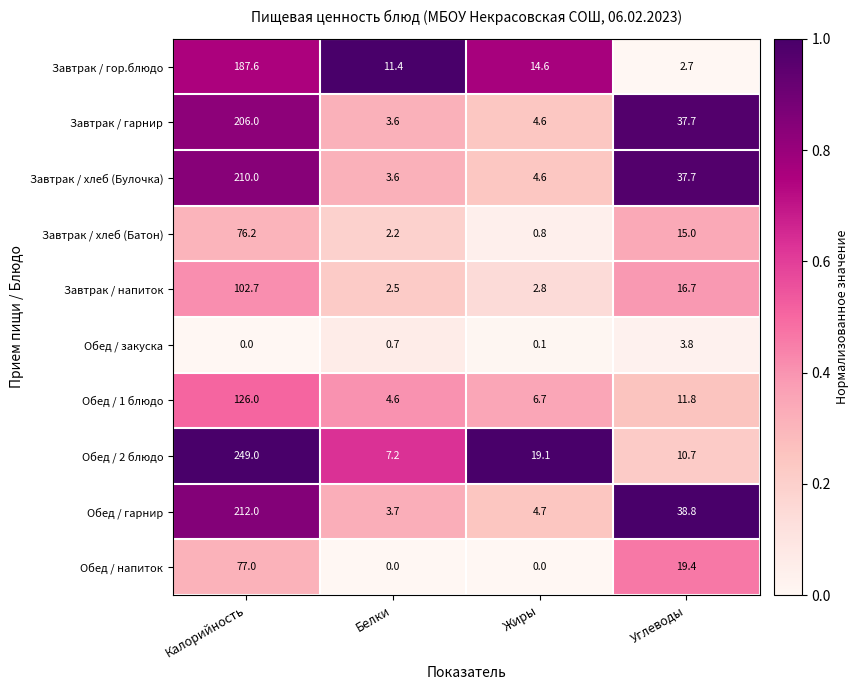

At which label does Обед / гарнир first exceed 38?

Калорийность